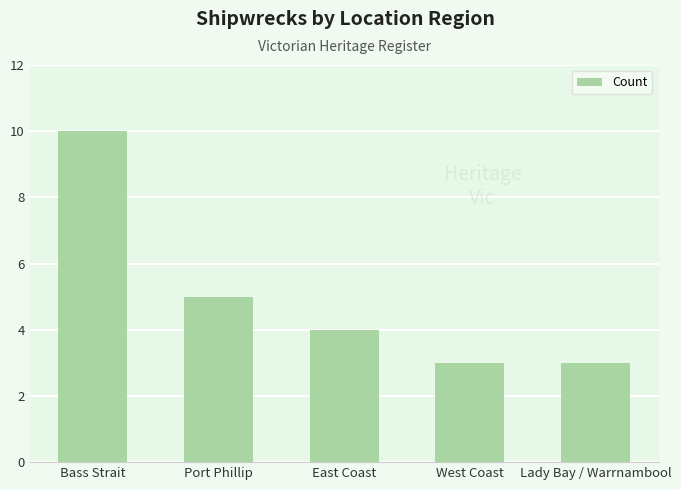

What is the difference between the maximum and minimum values?

7